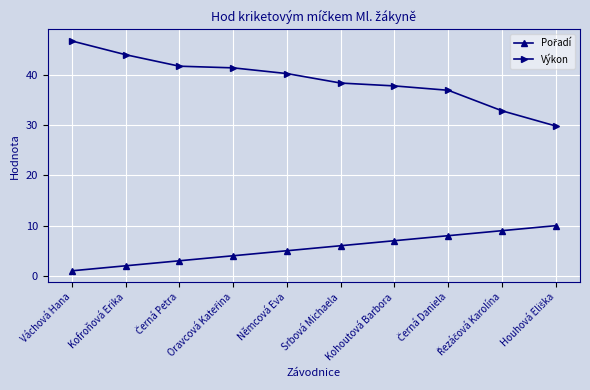

Which series has the largest total across all categories?

Výkon